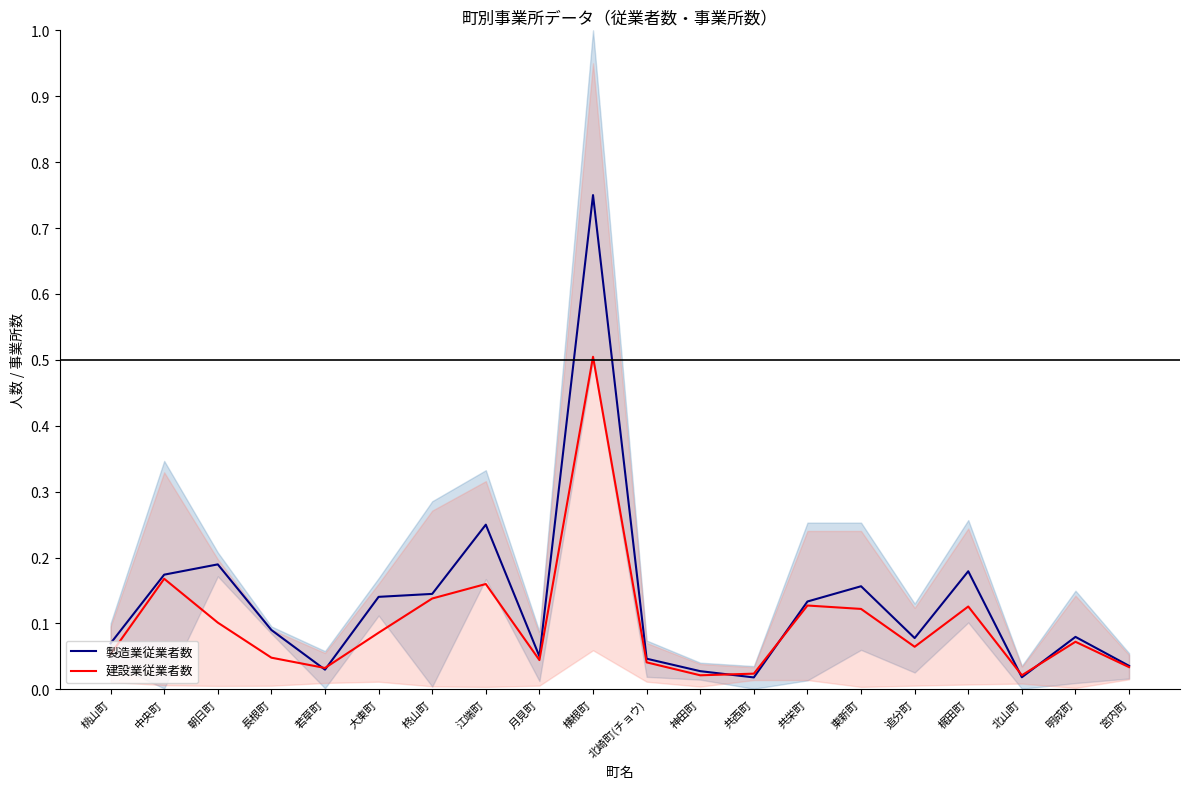

Where is 建設業従業者数 nearest to the value 0?

神田町